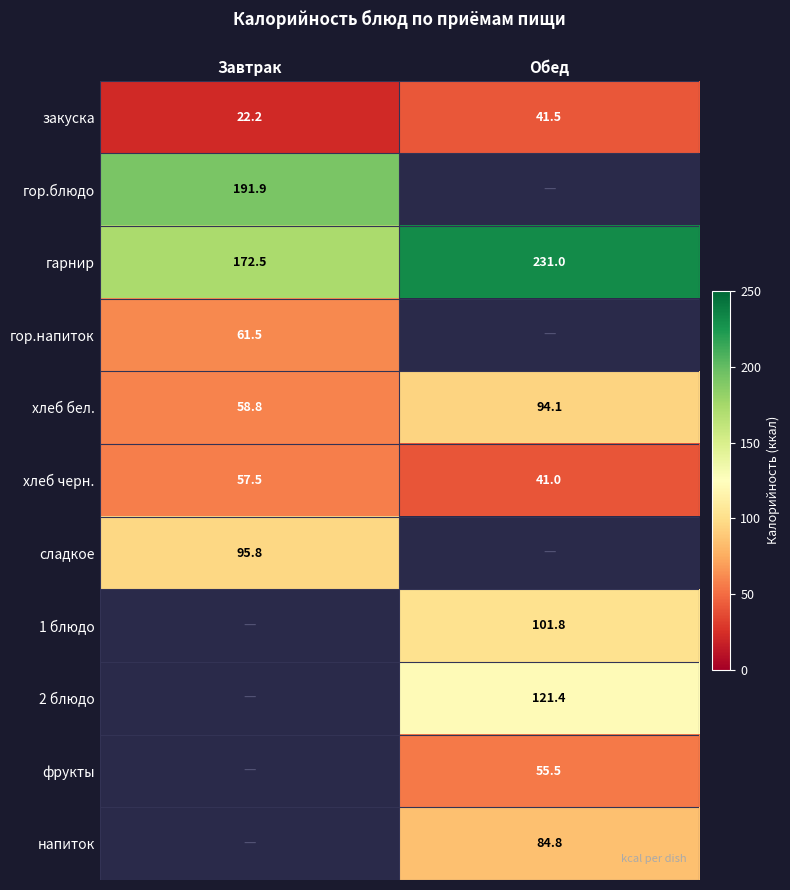

What is the difference between the хлеб бел. values at Завтрак and Обед?

35.3